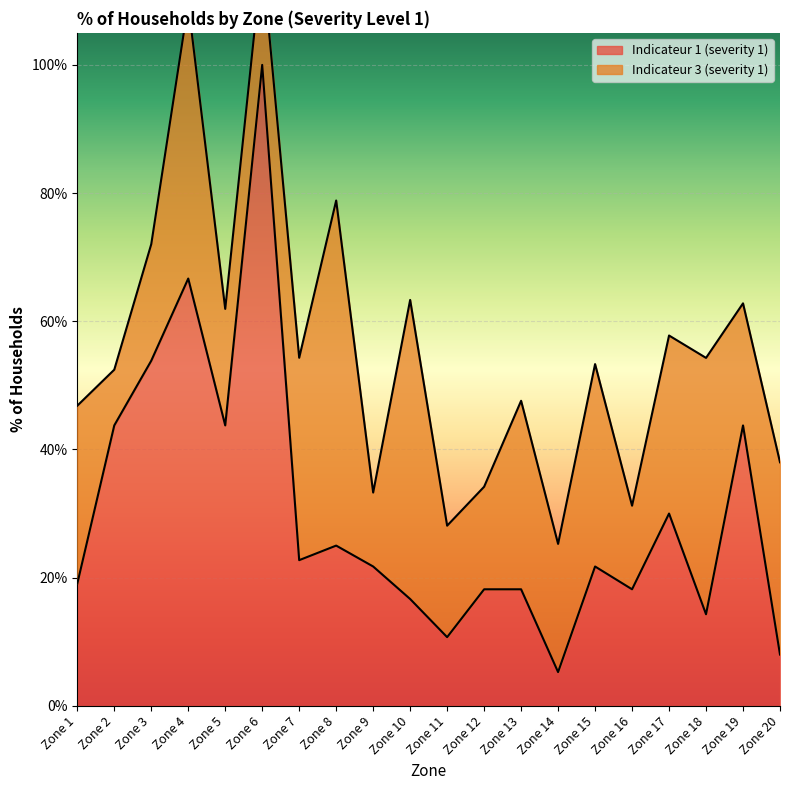

Does the chart display data point markers on the line(s)?

No